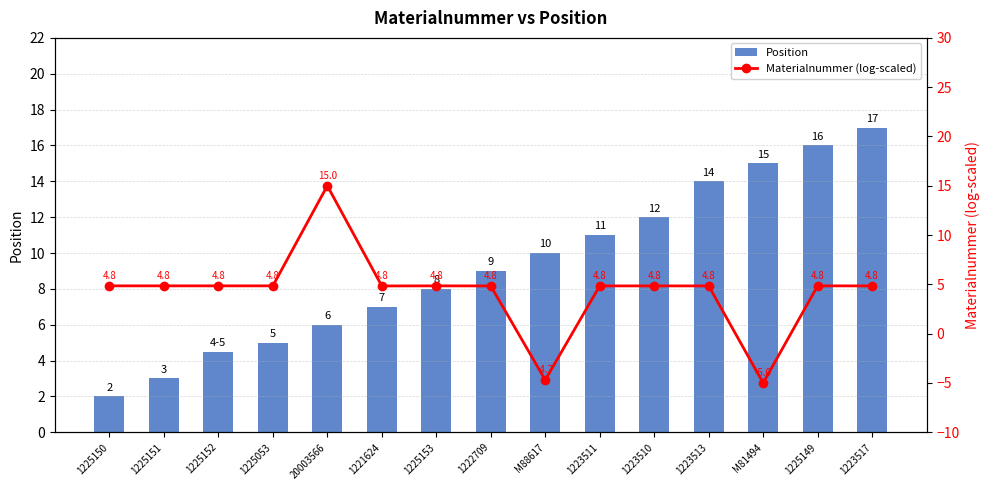

List the labels in order of Materialnummer (log-scaled) value, smallest first.

M81494, M88617, 1221624, 1222709, 1223510, 1223511, 1223513, 1223517, 1225053, 1225149, 1225150, 1225151, 1225152, 1225153, 20003566